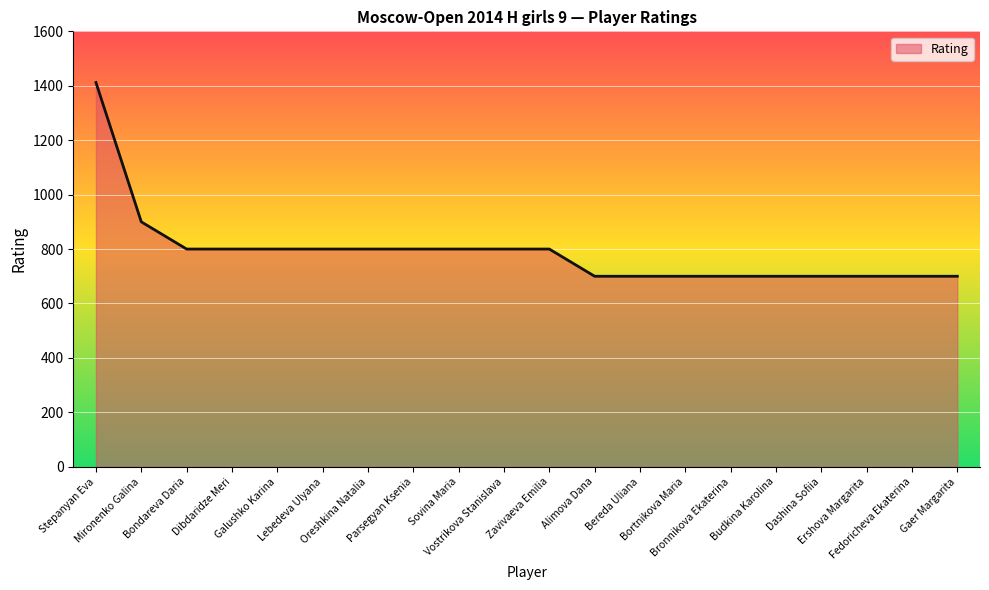

What is the ratio of the value at Mironenko Galina to the value at Vostrikova Stanislava?

1.1